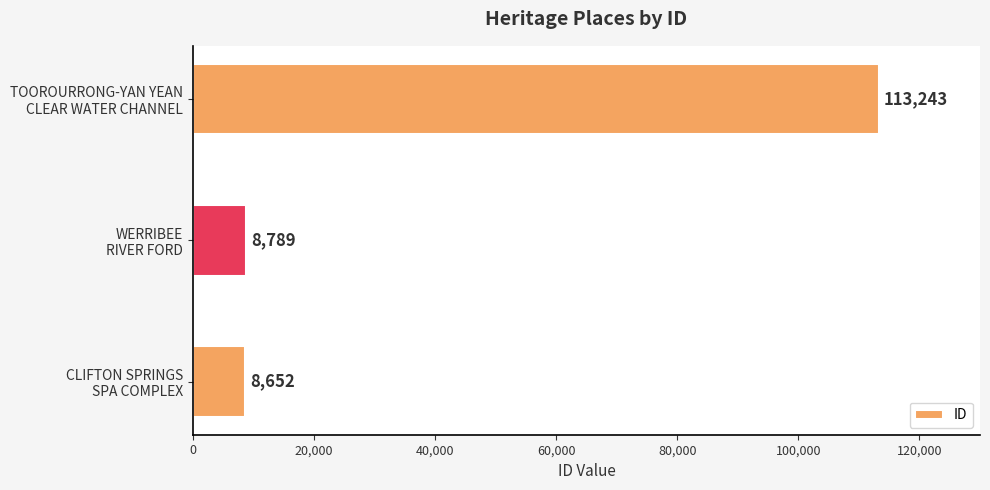

What is the average value?

43561